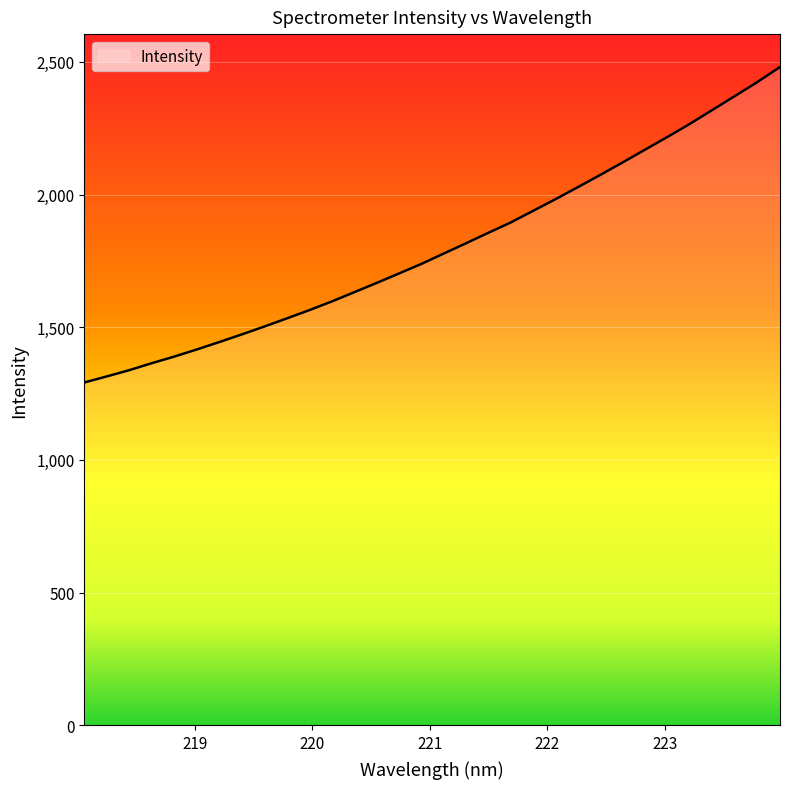

What is the difference between the maximum and minimum values?

1188.9